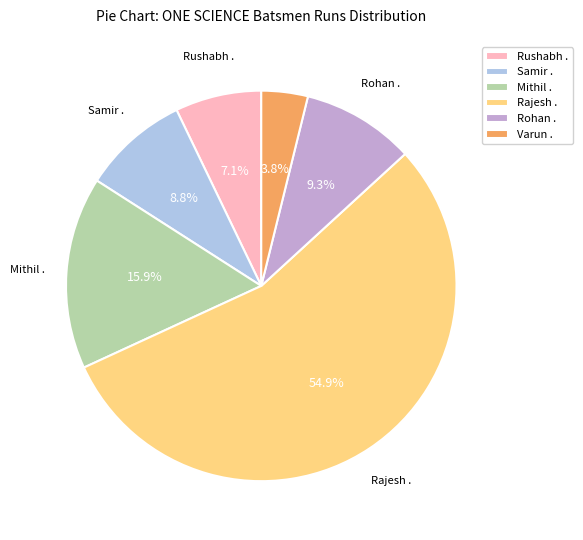

What is the total percentage of Mithil . and Samir .?

24.7%